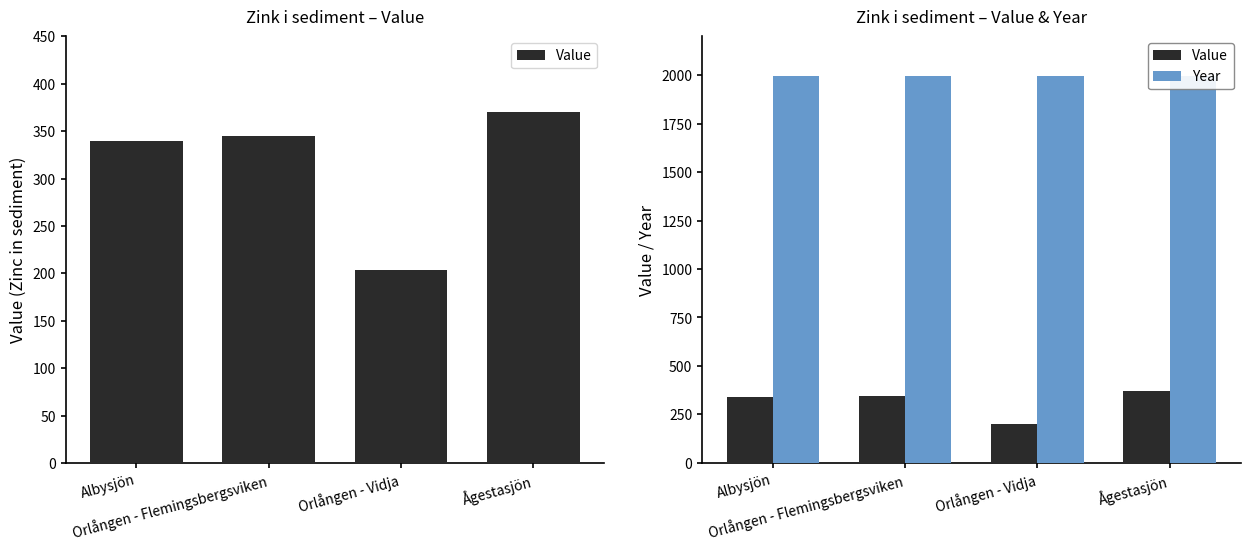

The Year series shows 1993 at Orlången - Vidja. True or false?

True